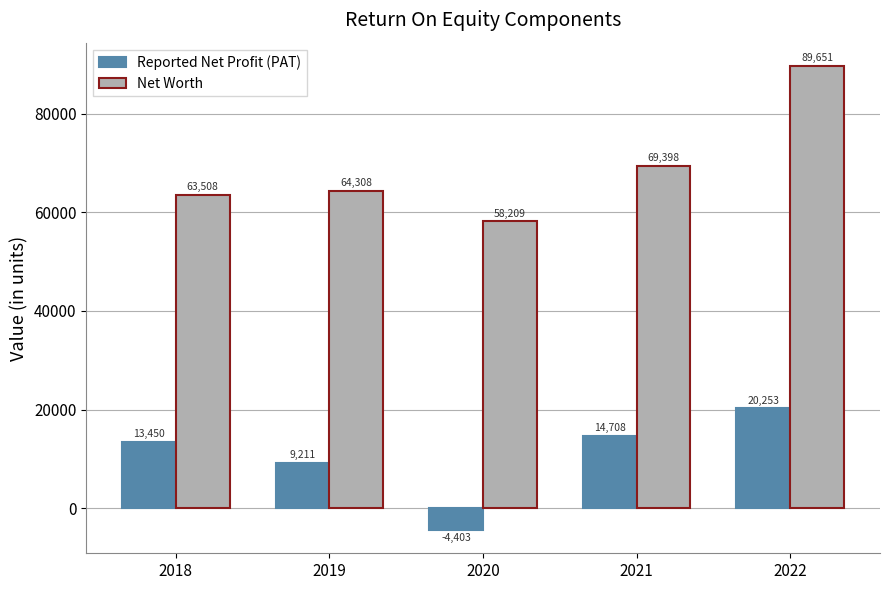

Which series has the largest total across all categories?

Net Worth